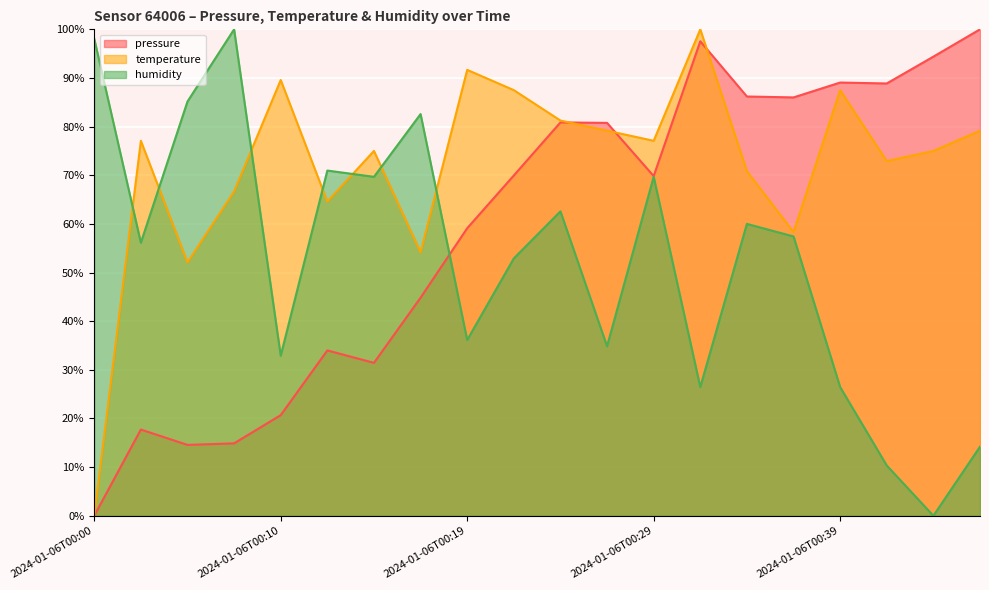

Where is the first local minimum for humidity?

2024-01-06T00:02